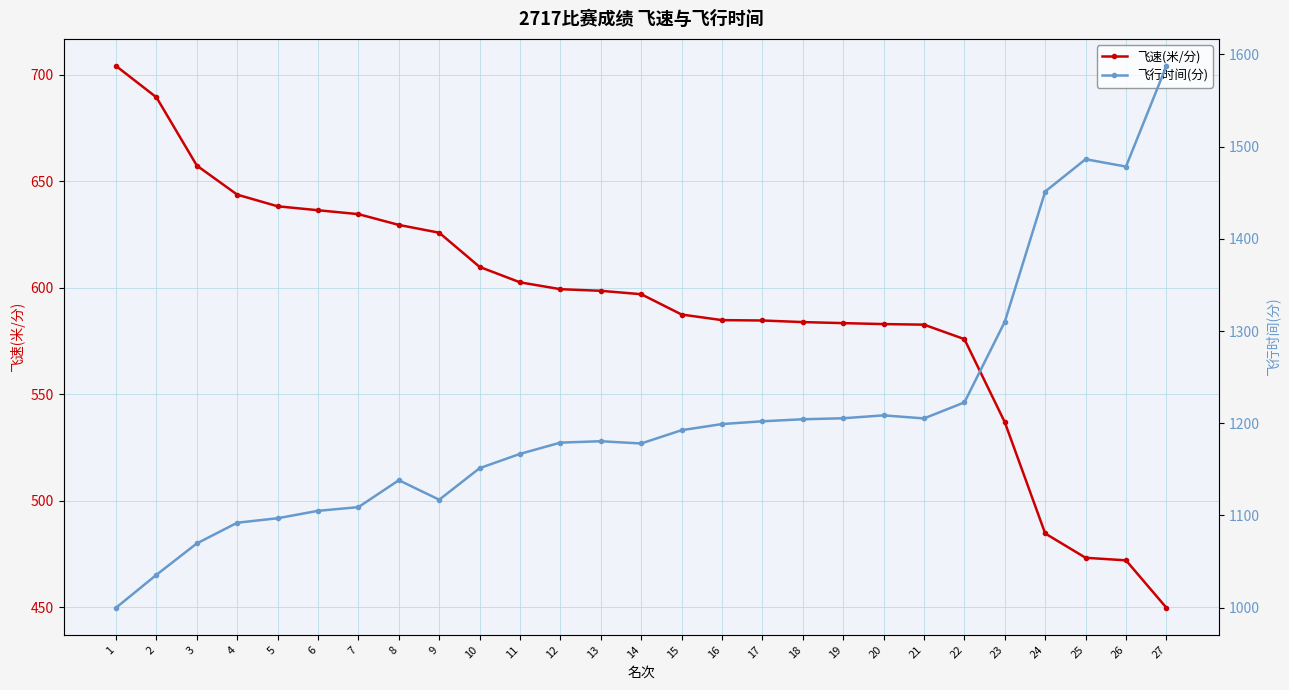

True or false: 飞行时间(分) and 飞速(米/分) intersect in this chart.

False